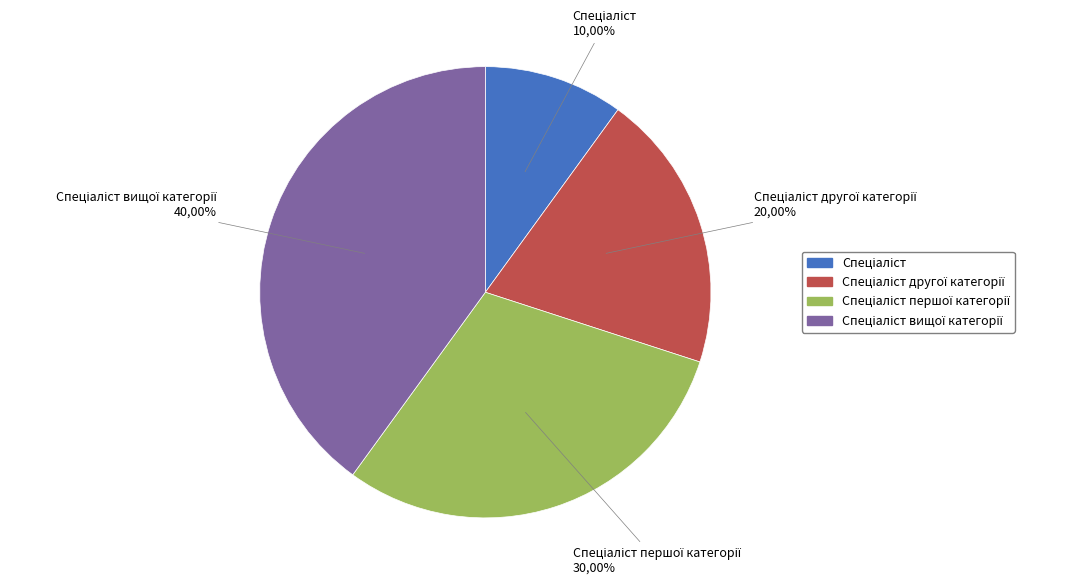

To the nearest percent, what percentage of the pie is Спеціаліст другої категорії?

20%